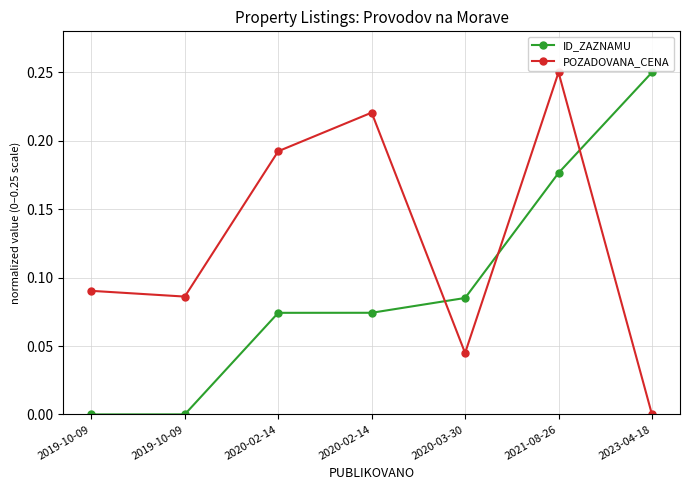

What is the highest value of the ID_ZAZNAMU series?

0.2